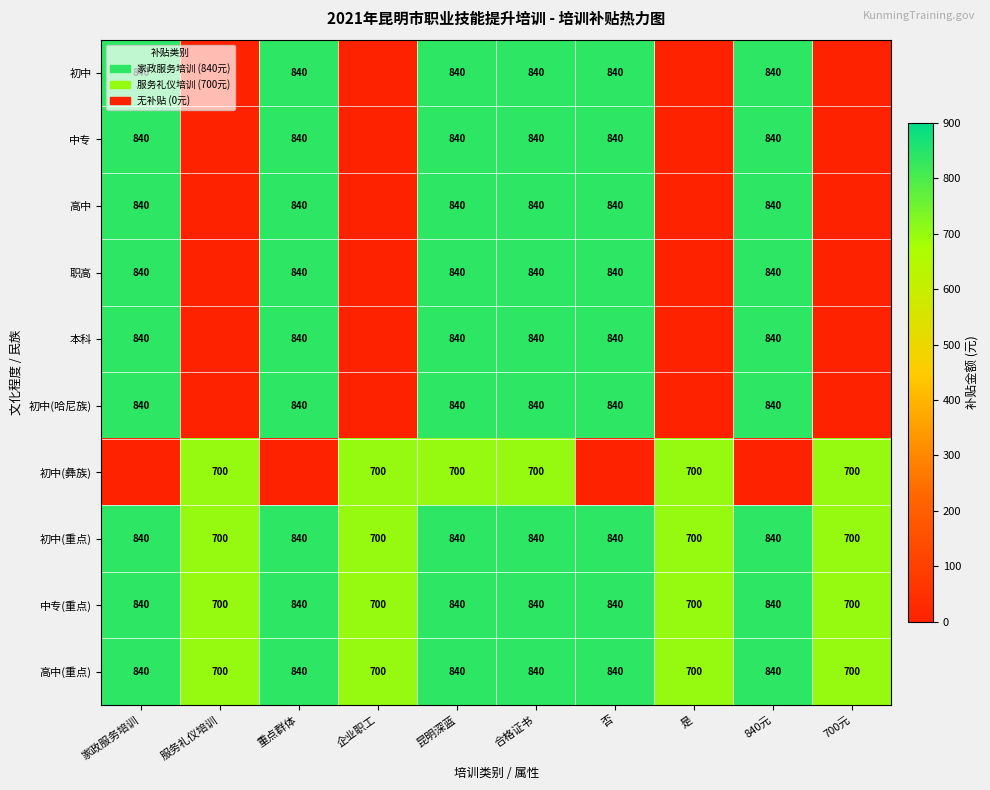

True or false: 中专(重点) has a value of 1184 at 重点群体.

False